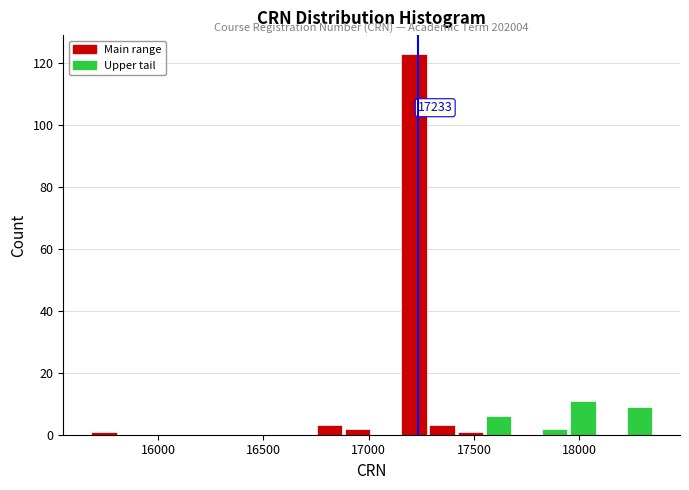

Around what value on the x-axis is the tallest bar? Give the approximate position of its centre, as read against the axis.

17200